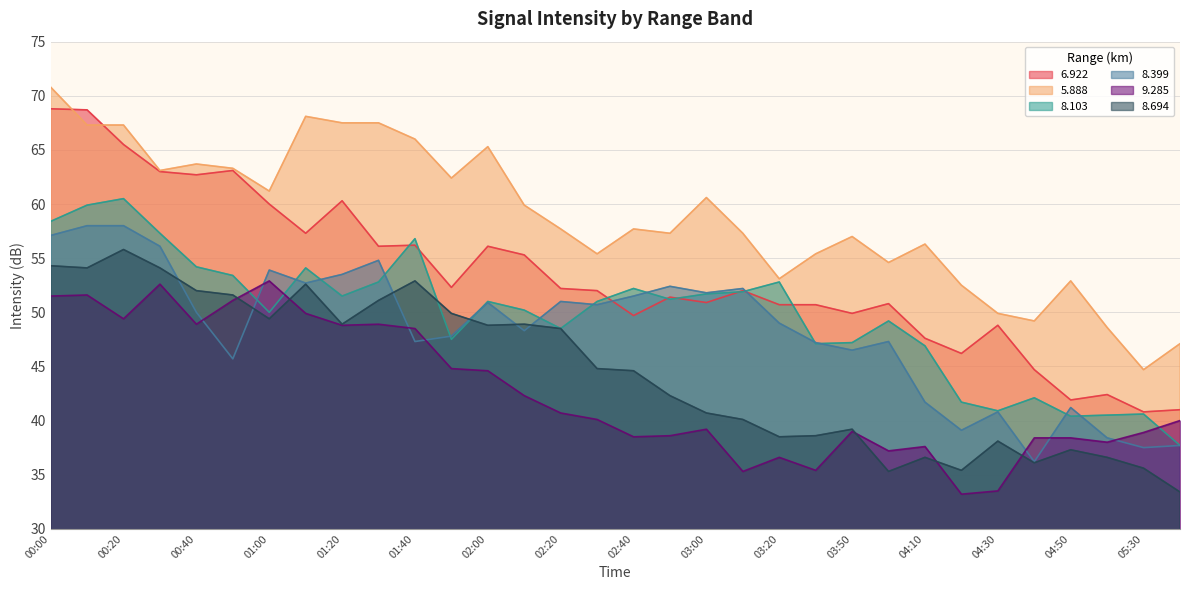

What is the difference between the maximum and minimum values in the 8.399 series?

21.8